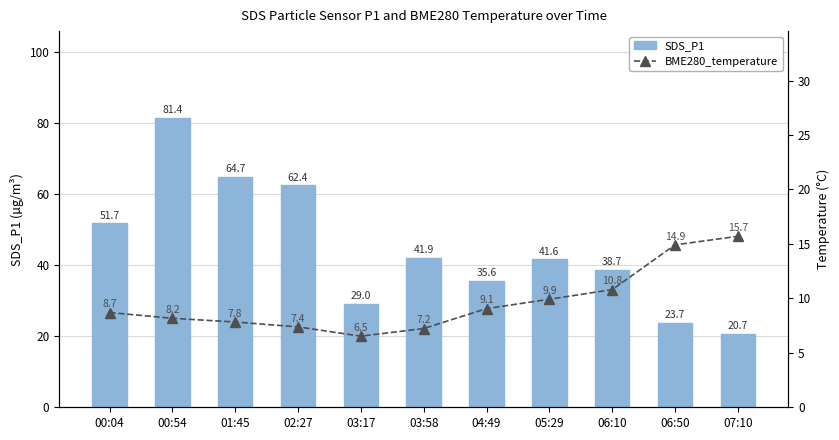

Which series has the largest range (max minus min)?

SDS_P1